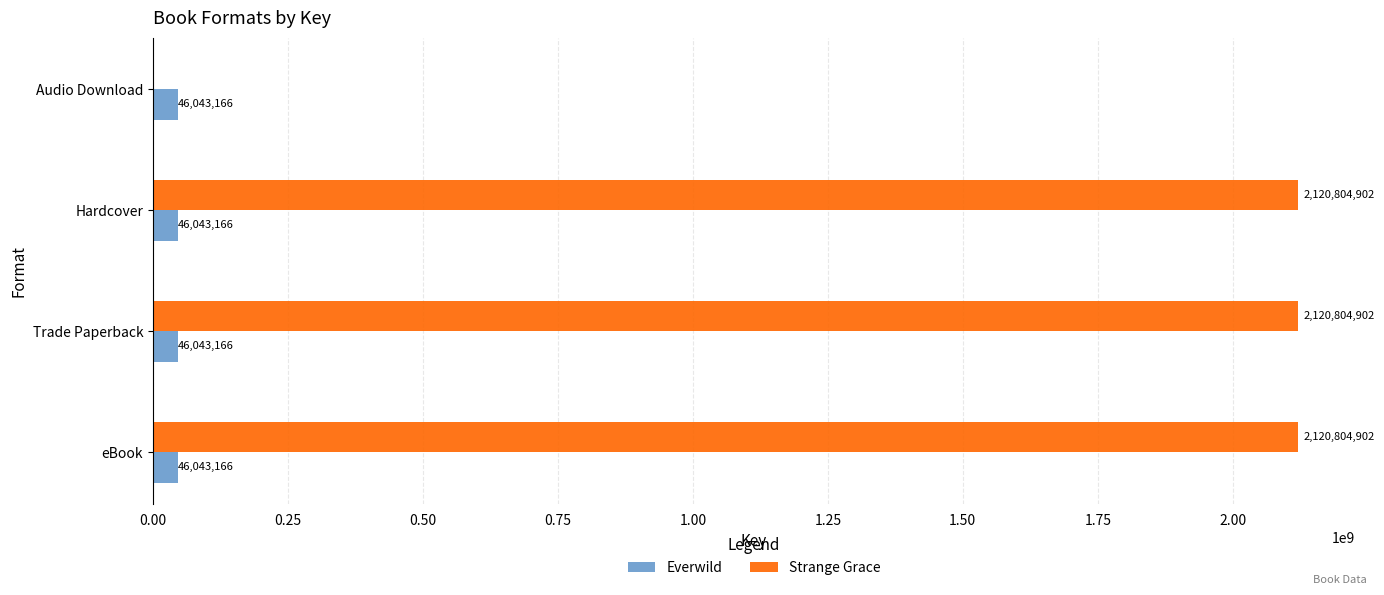

What is the total value across all series at Trade Paperback?

2166848068